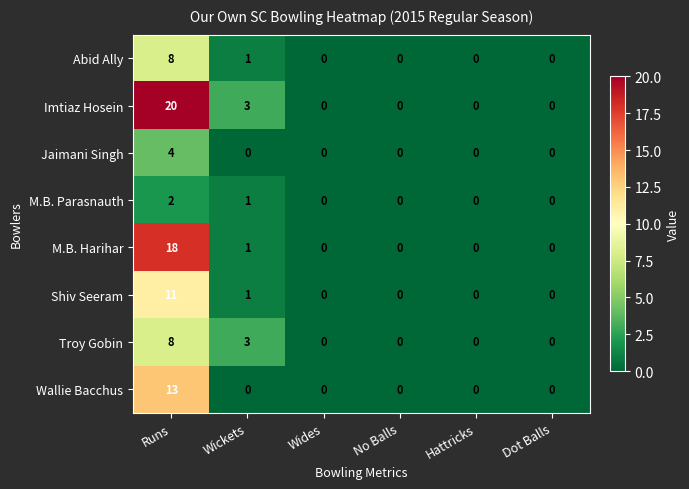

Count the number of categories in the chart.

6